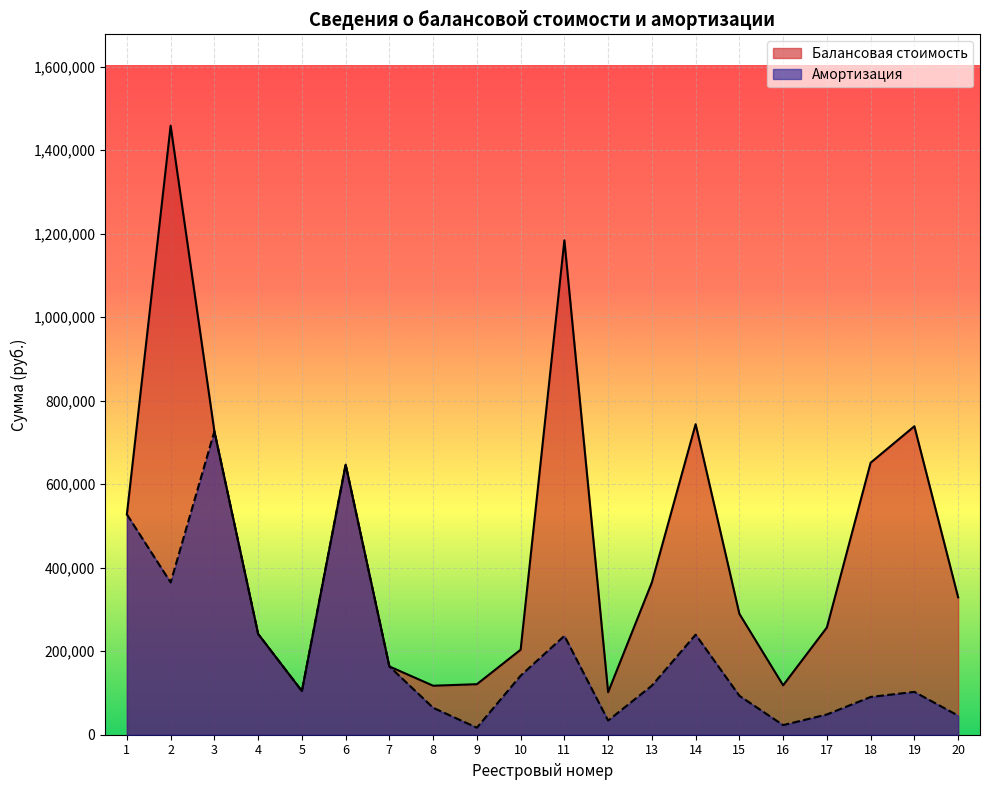

What are all the series names shown in the legend?

Балансовая стоимость, Амортизация